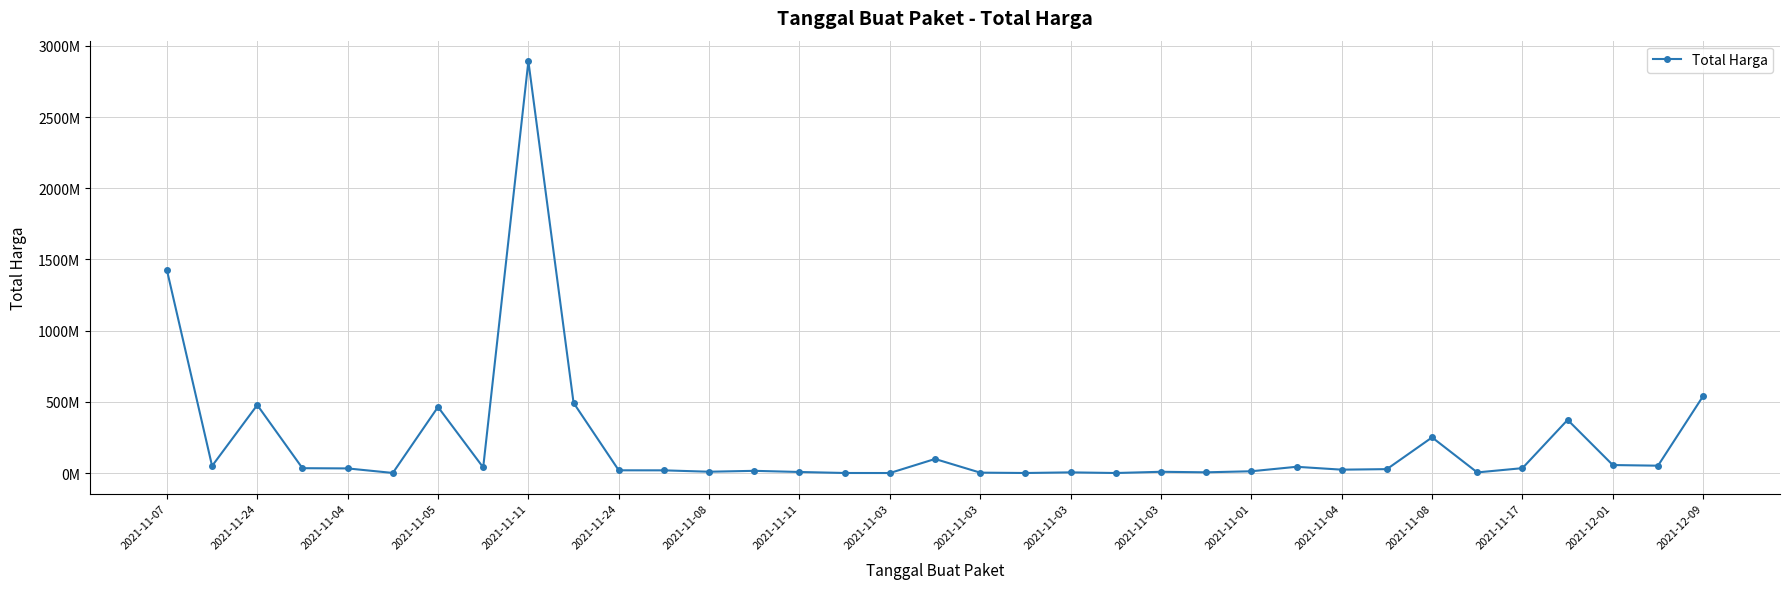

Reading left to right, list all the values displayed in this chart.

1425867900	49730040	477600000	34000000	32441200	577875	464002100	39440000	2892122000	493000000	19175000	18900000	9180000	15513960	7401240	333600	78000	98772570	2772000	265000	4672200	182000	8742500	5129000	12453900	43859200	23653000	27412000	250350000	4350000	34292000	373404000	56152800	51601000	541071000